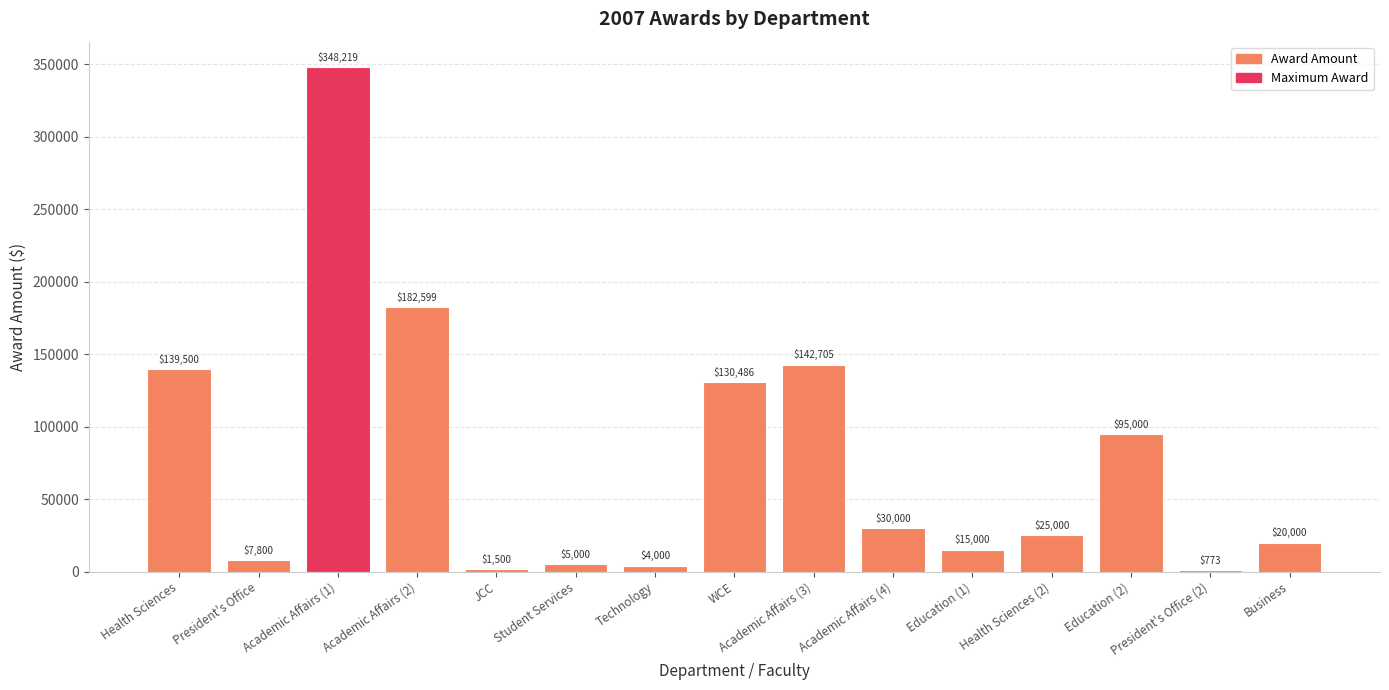

Which has a higher value, Student Services or Academic Affairs (2)?

Academic Affairs (2)